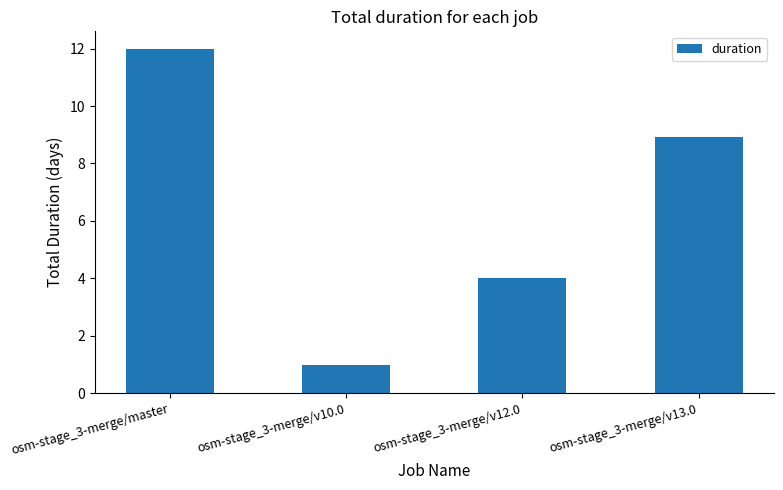

How many data points are above 8?

2